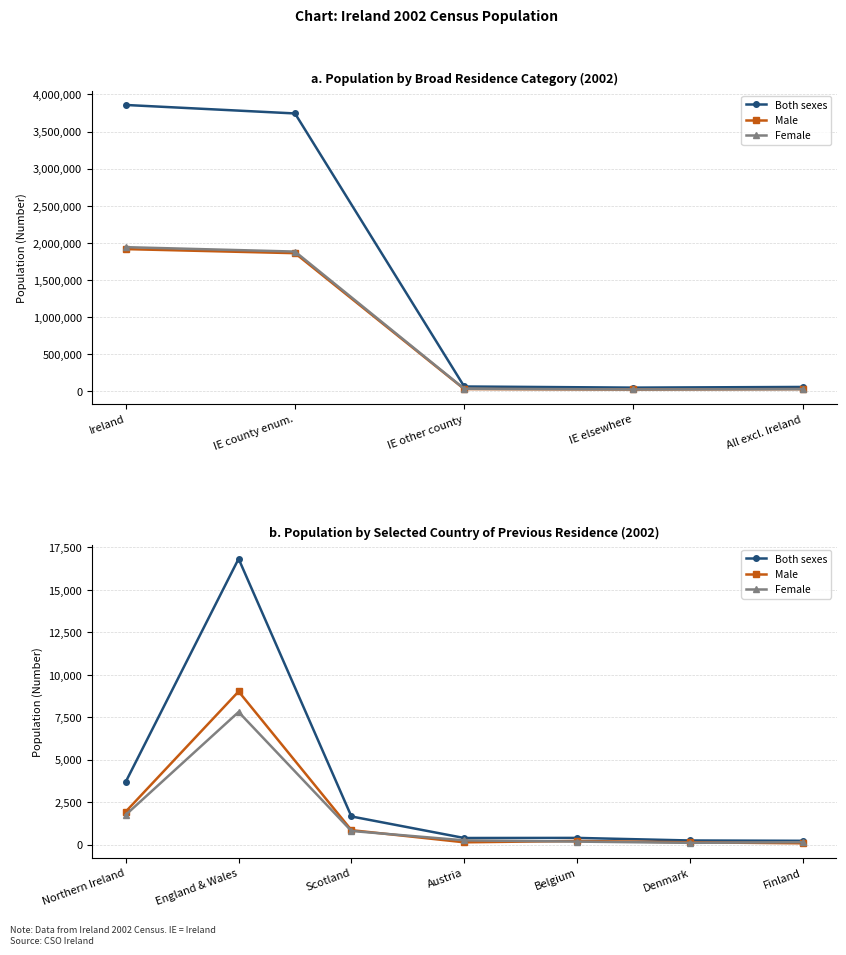

Read the Male value at Denmark.

139